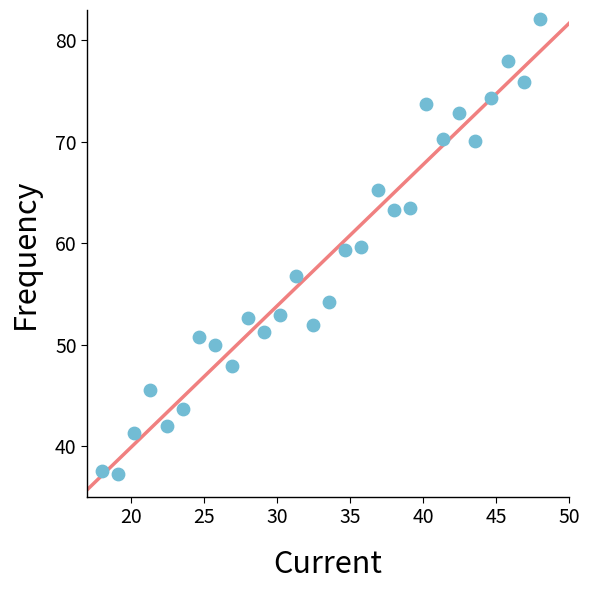

What is the range of Y values (max minus min)?

44.9